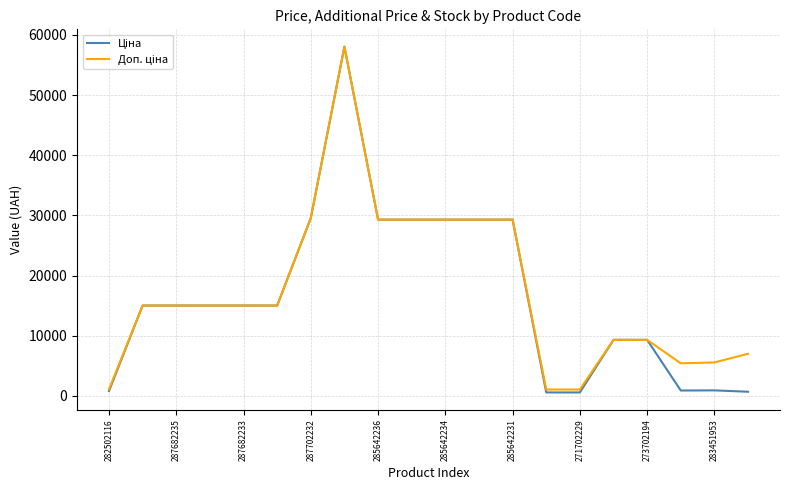

What is the maximum value shown in the chart?

58037.0